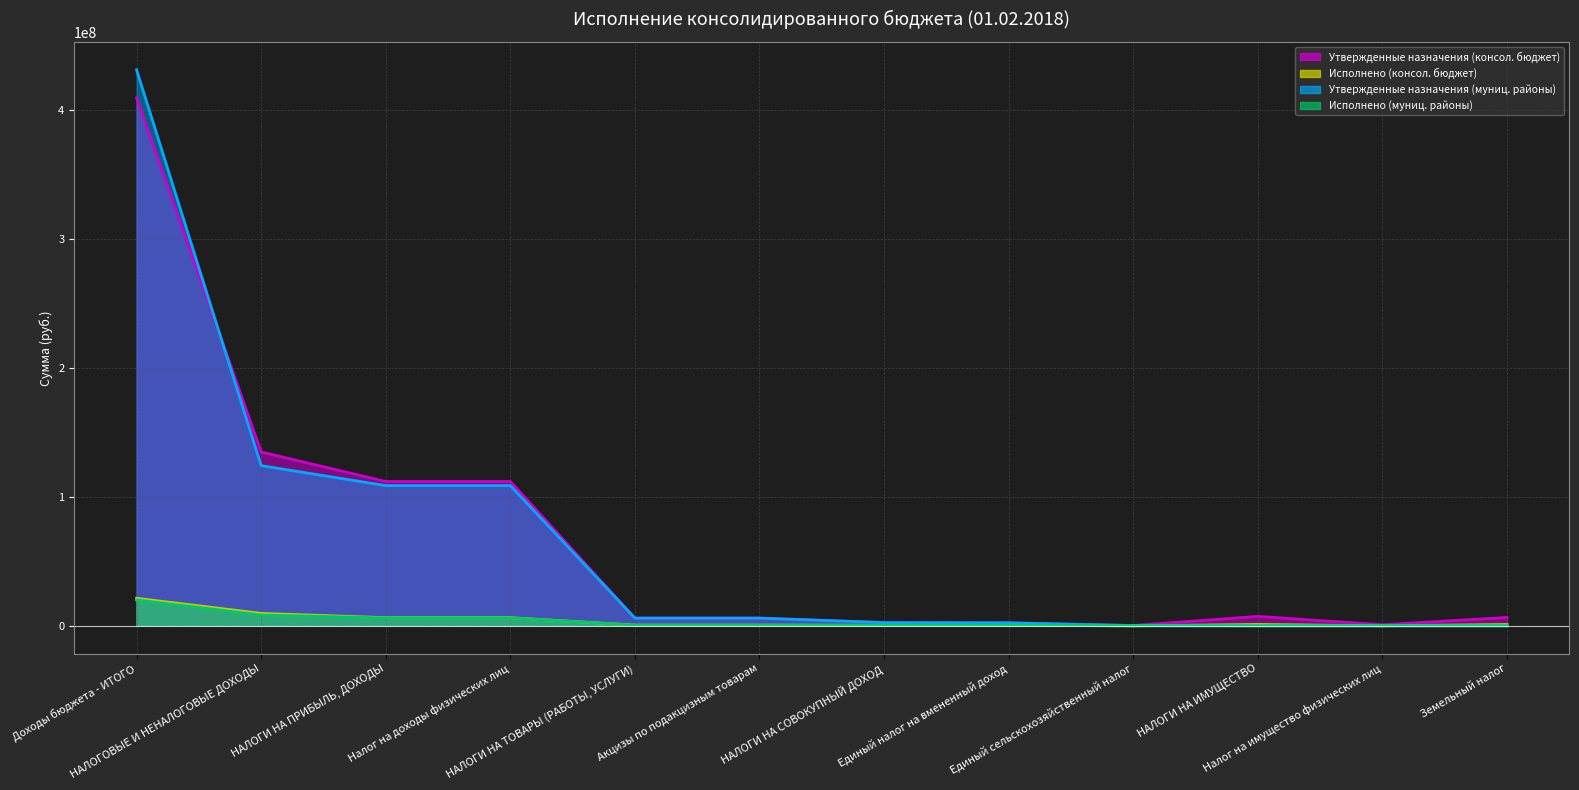

Count the number of data series in this chart.

4